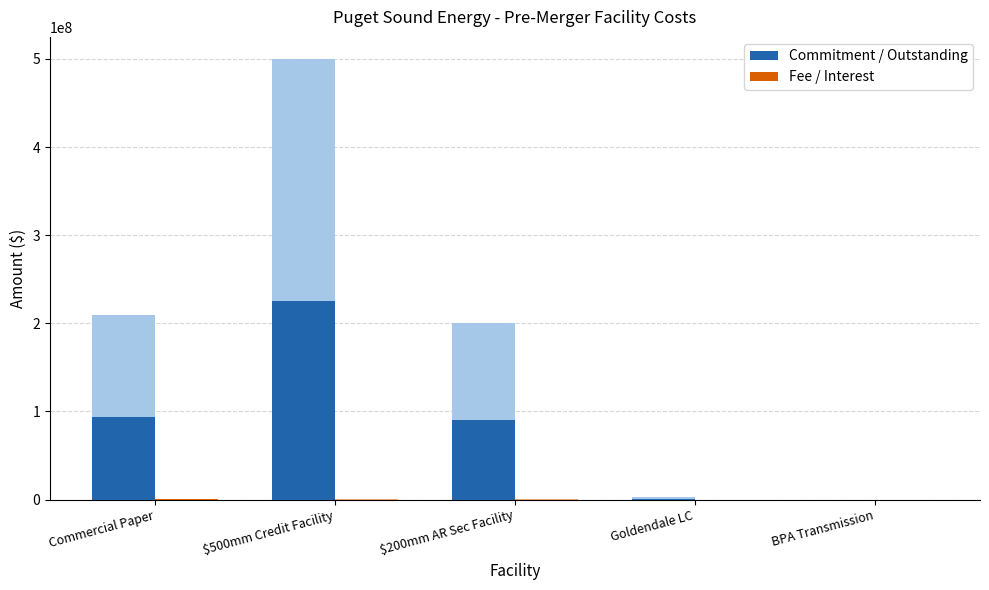

Which category has the highest value across all series?

$500mm Credit Facility